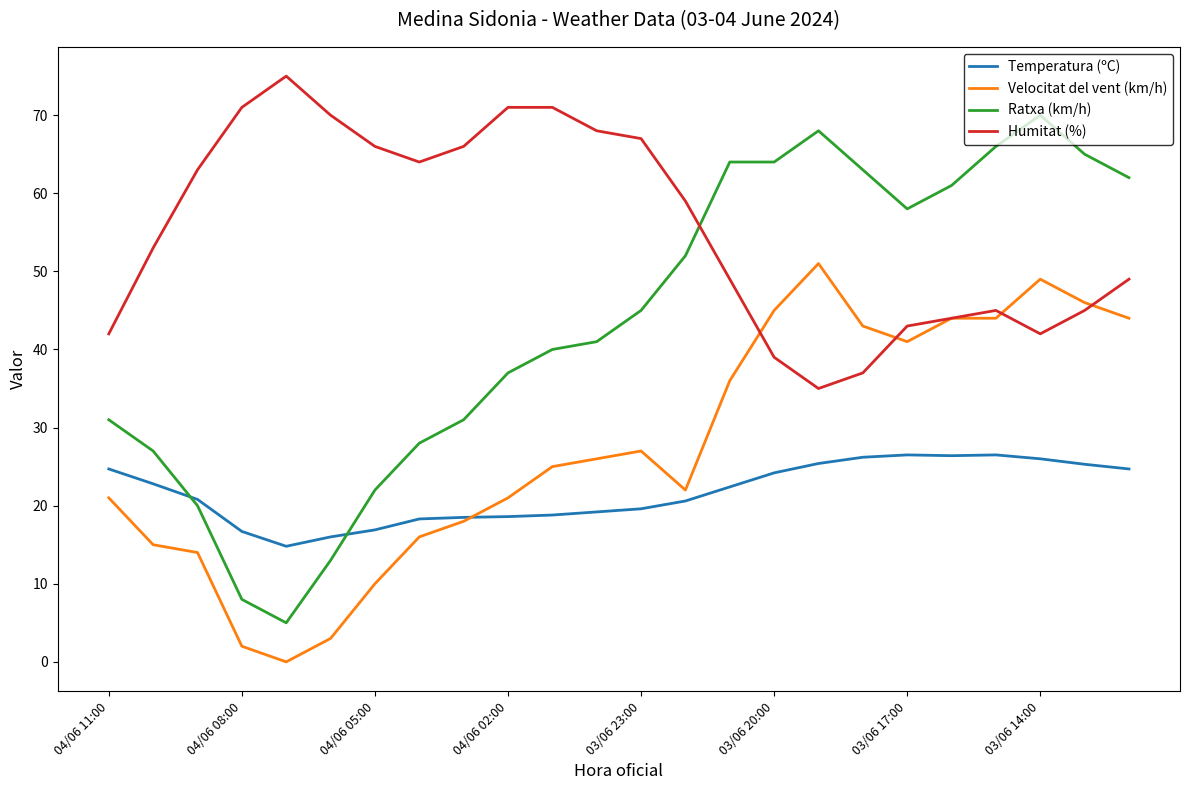

True or false: Ratxa (km/h) and Velocitat del vent (km/h) intersect in this chart.

False